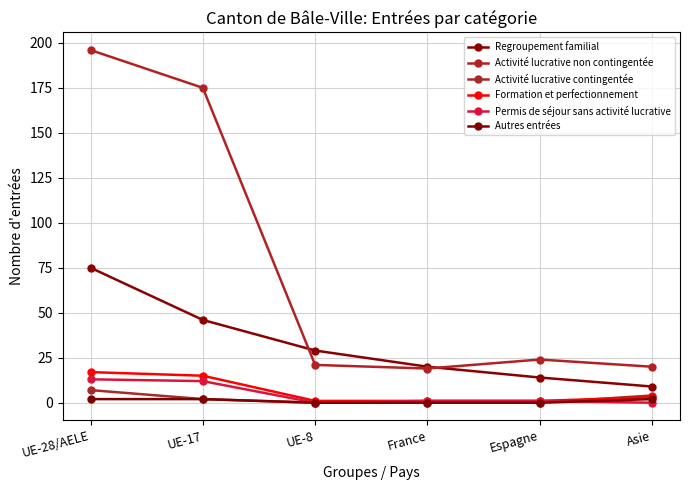

What is the label of the 1st point from the right?

Asie